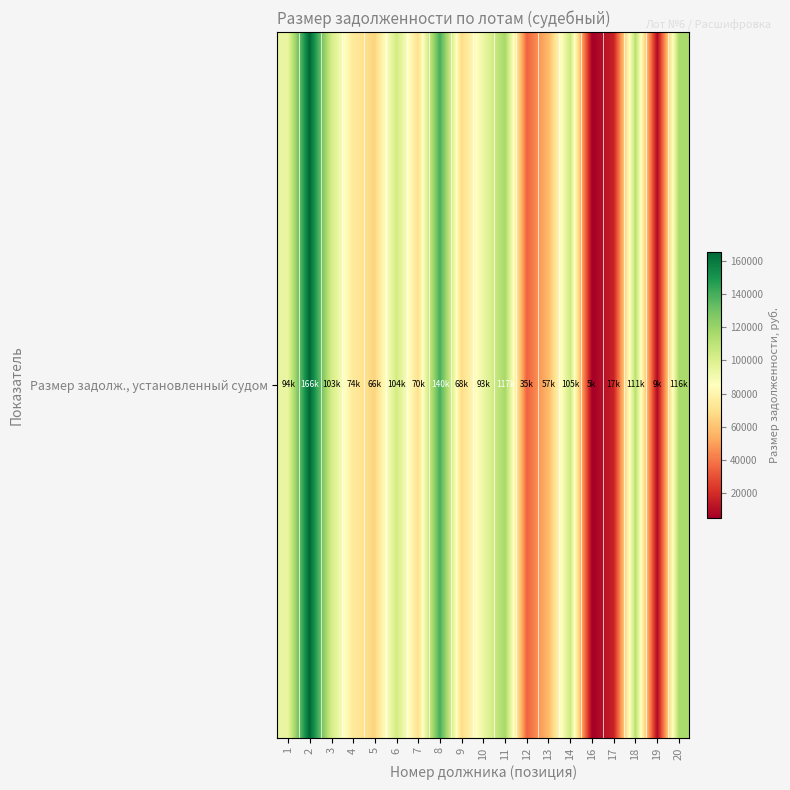

Approximately how many times larger is the value at 1 compared to 5?

1.4